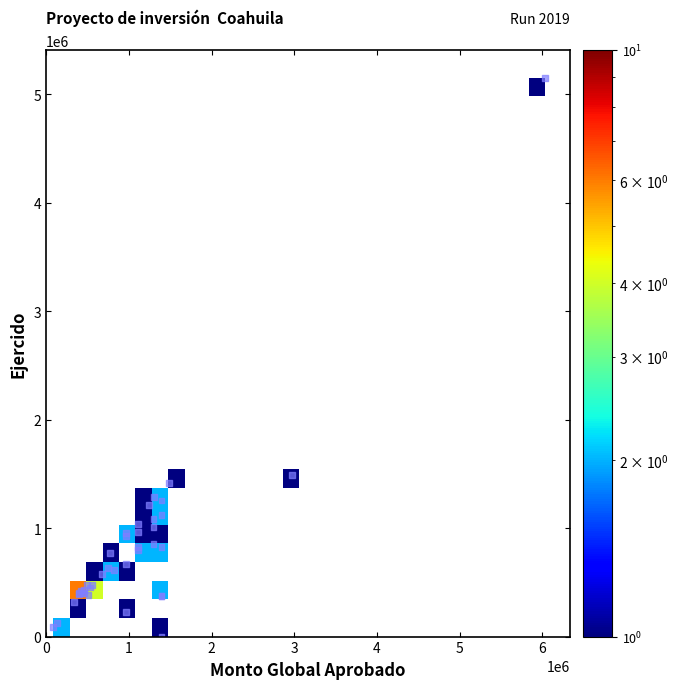

What Y value in the scatter plot is closest to 2575811?

1492263